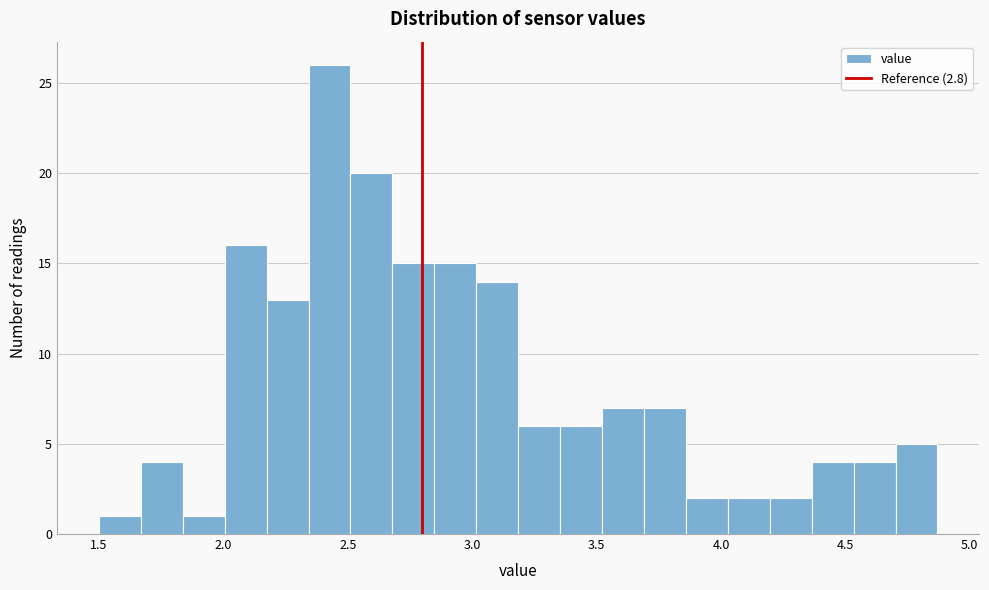

Around what value on the x-axis is the tallest bar? Give the approximate position of its centre, as read against the axis.

2.45